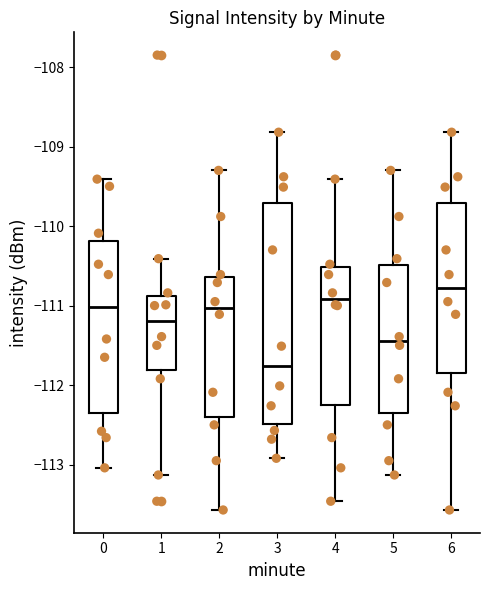

Where does the median line of the box at x = 1 sit on the y-axis? The values are not printed on the chart, so give them approximately, as read against the axis.

-111.2